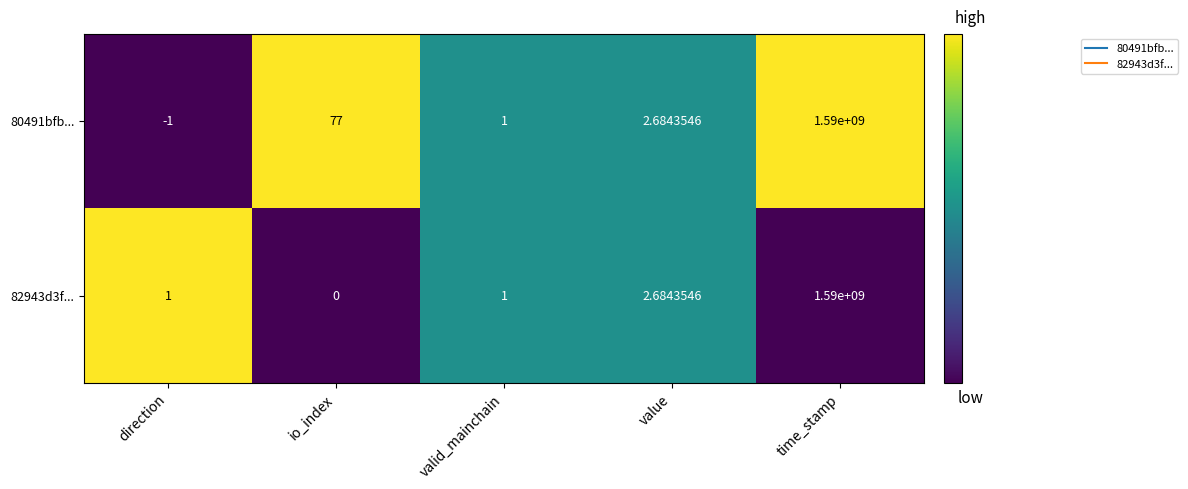

How many data points does each series have?

5